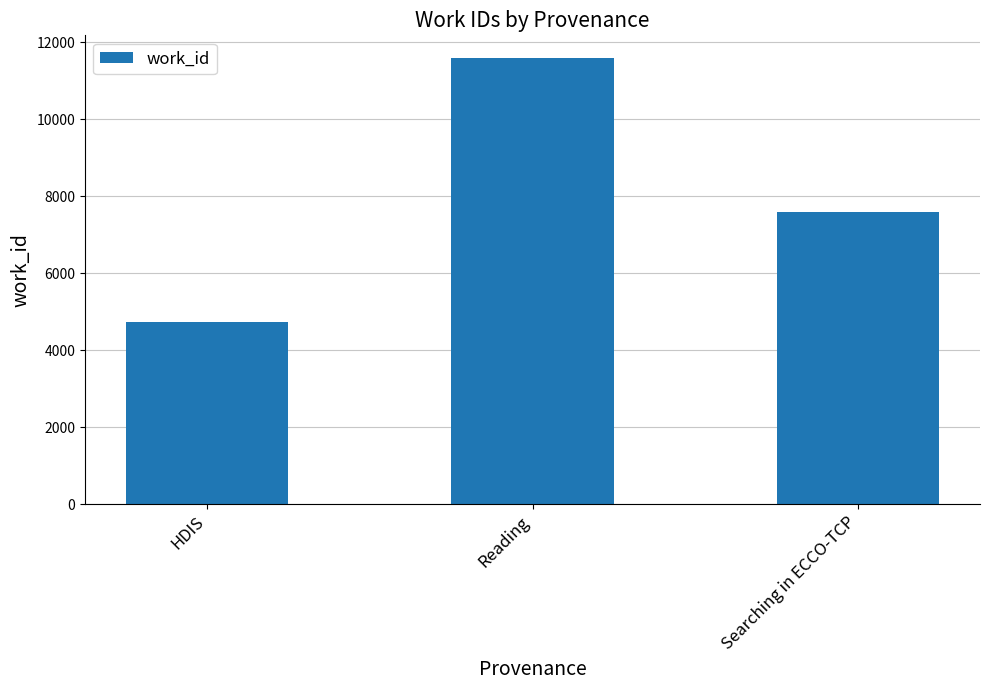

At which label is the value closest to 8162?

Searching in ECCO-TCP